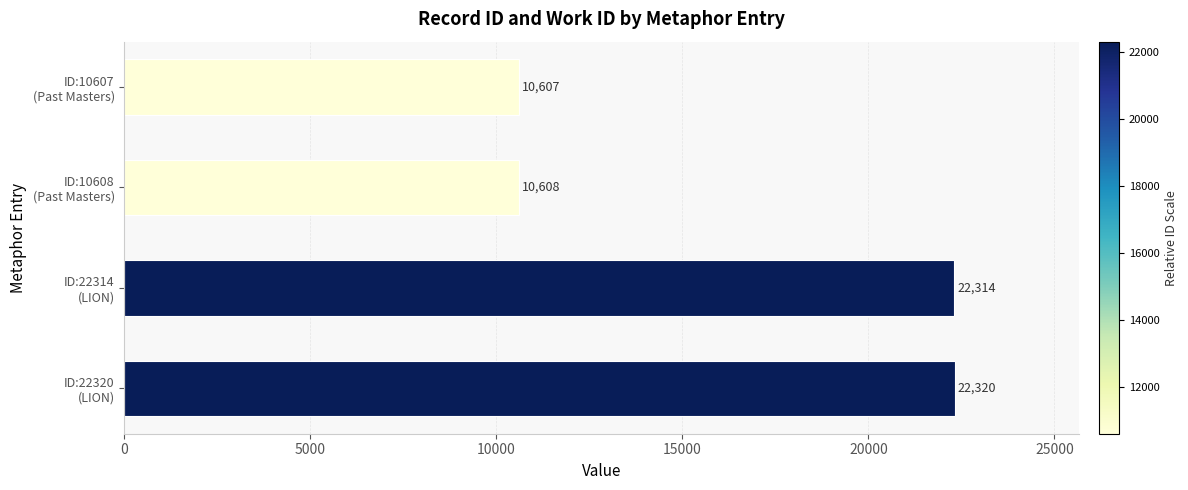

Reading top to bottom, what are all the values shown in this chart?

10607	10608	22314	22320